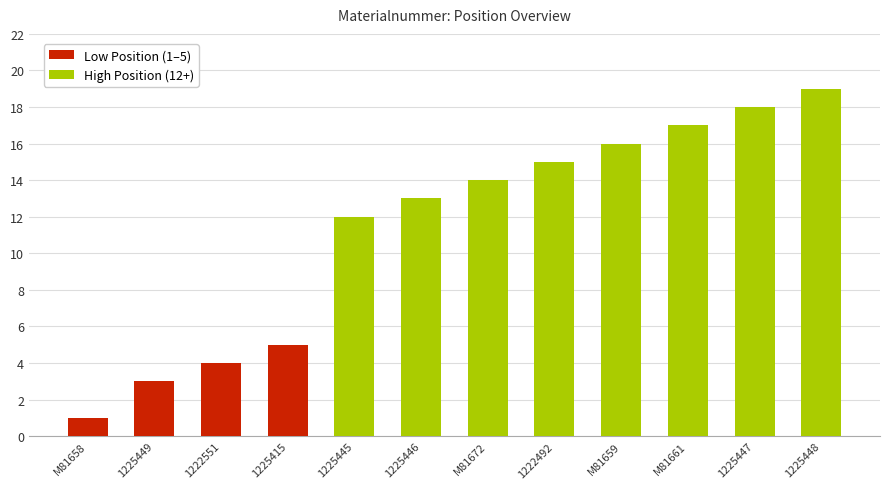

What is the sum of all values?

137